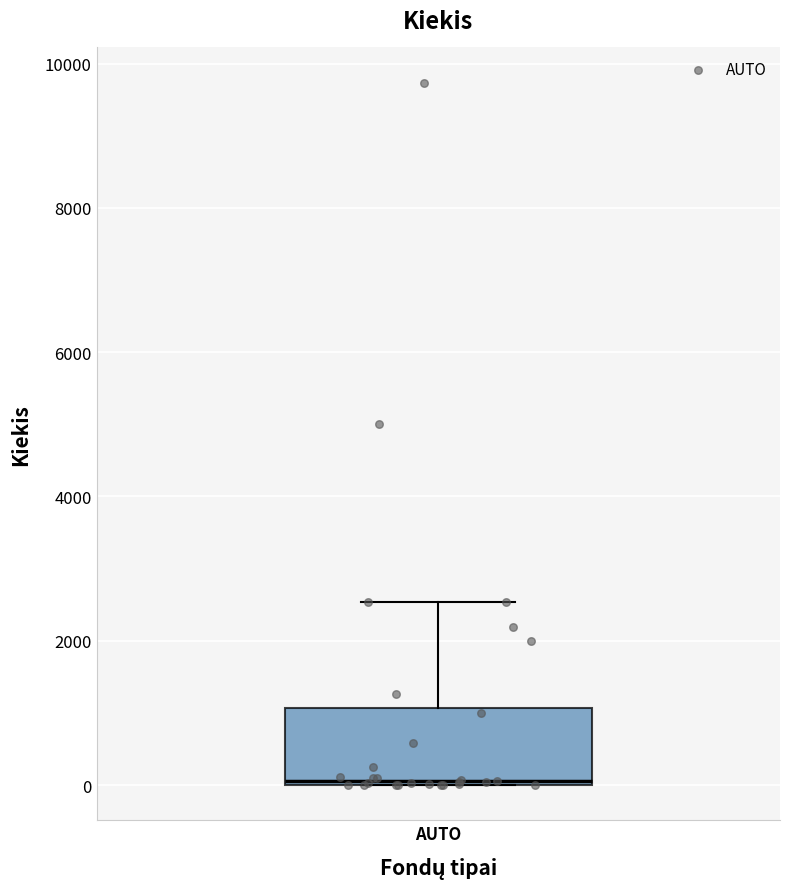

Read this box plot against the y-axis: the position of the median line, the range covered by the box, and the ends of both whiskers. The values are not printed on the chart, so give them approximately, as read against the axis.

median 0, box 0 to 1000, whiskers 0 to 2600